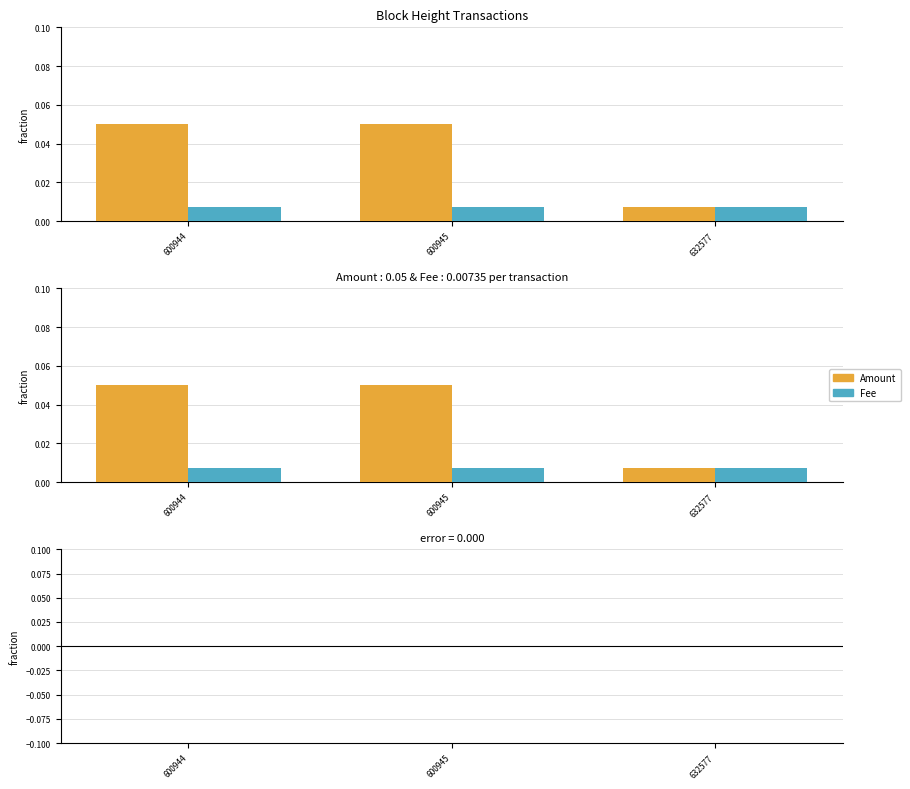

What is the sum of all values?

0.1